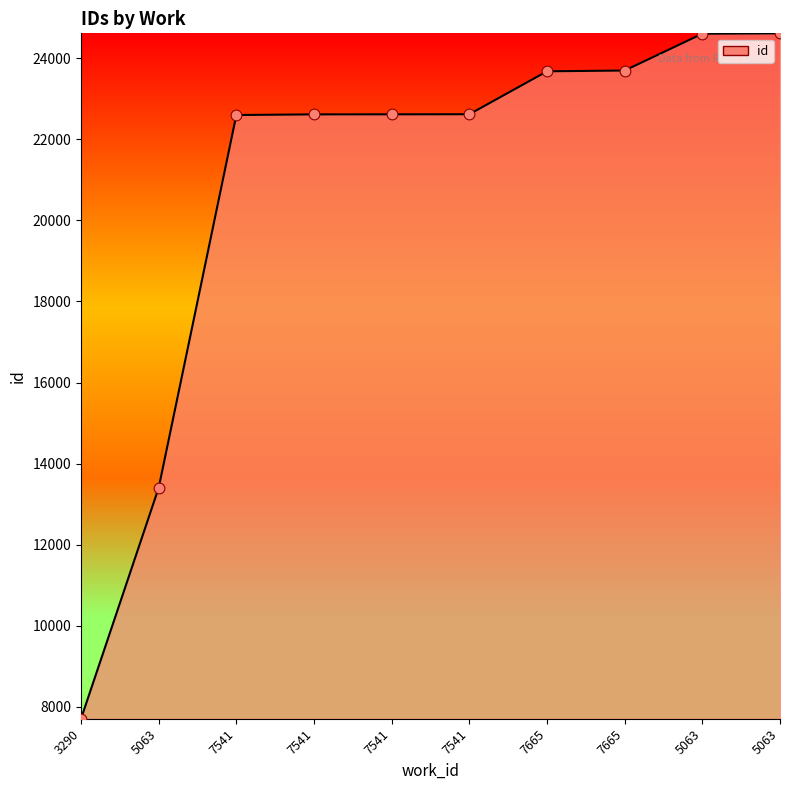

Which has a higher value, 7541 or 7665?

7665